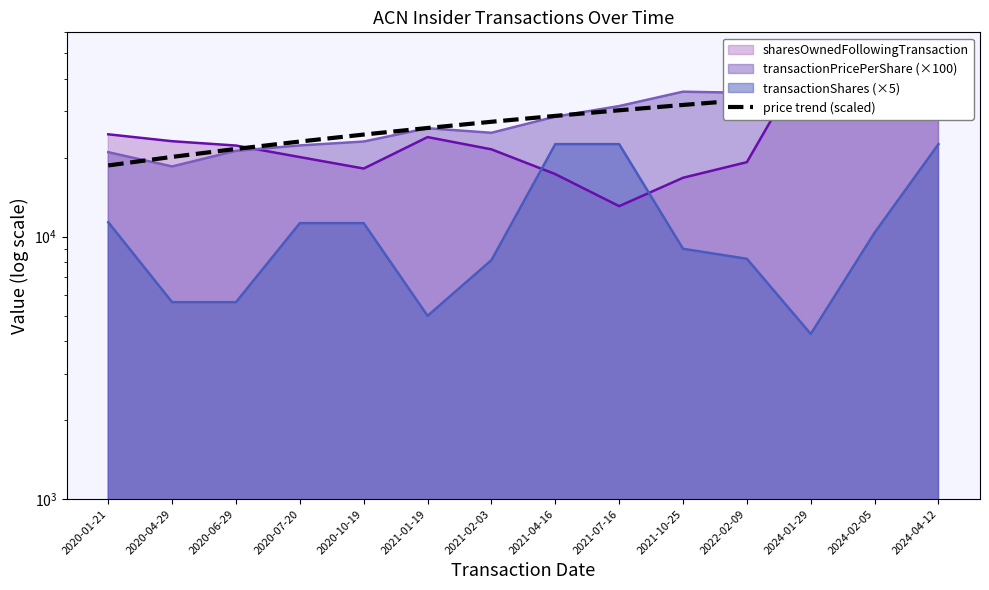

Between 2021-02-03 and 2021-07-16, which is larger?

2021-07-16